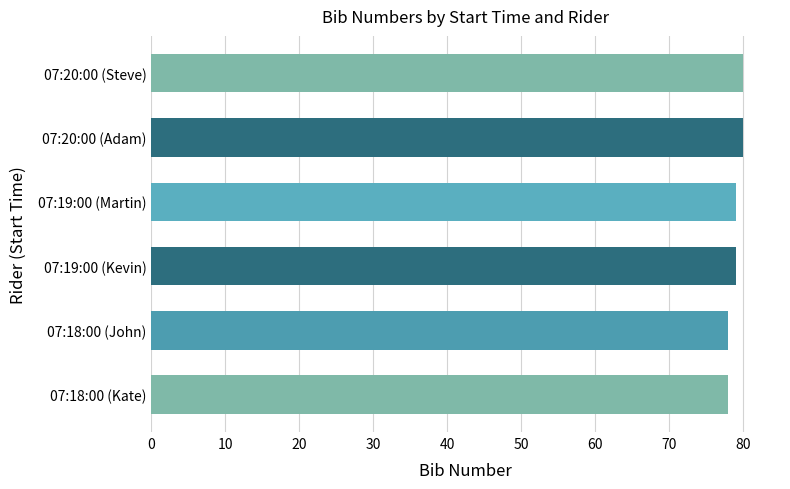

Is it true that the value at 07:19:00 (Martin) is 140?

False